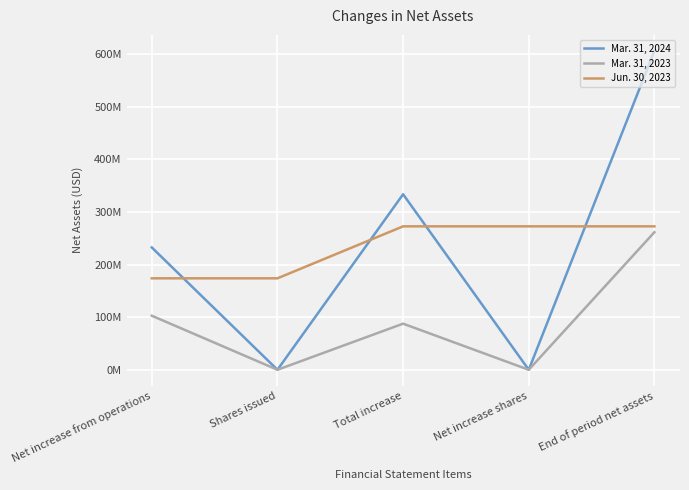

Is this an area chart (filled region under the line)?

No